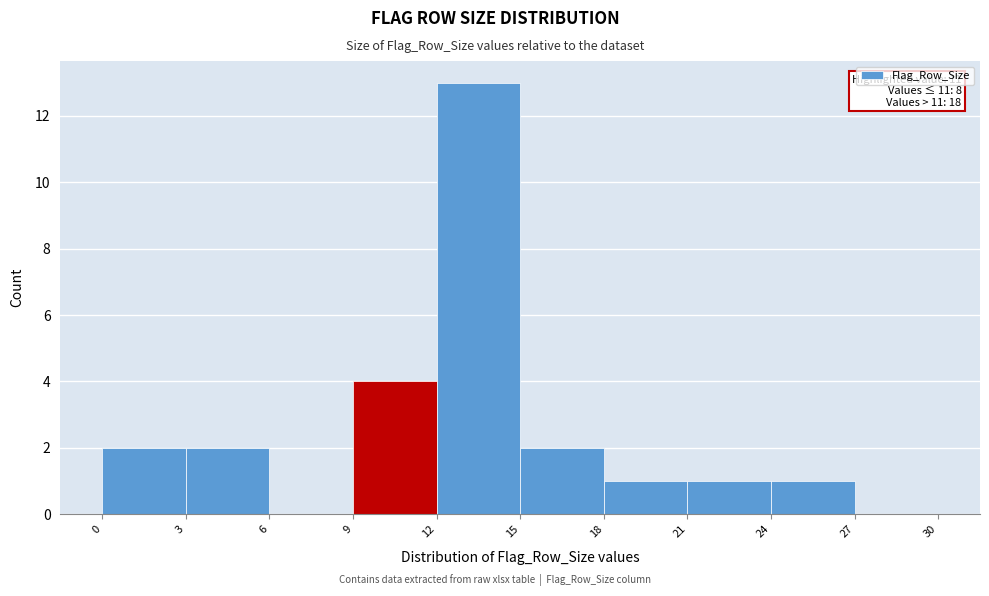

Over which range of the x-axis is the bar tallest?

12 to 15